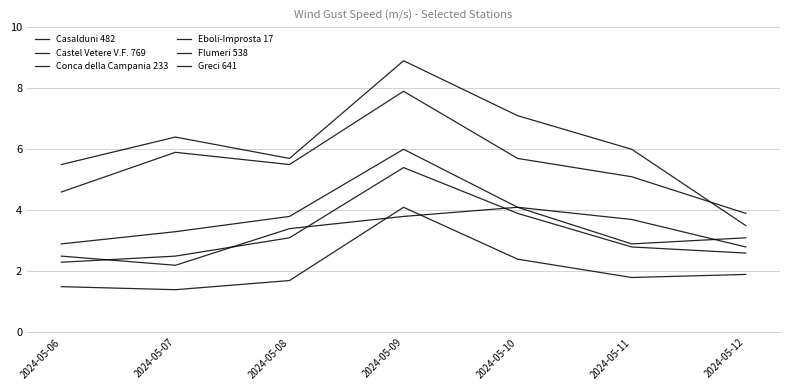

How many categories are shown in the chart?

7